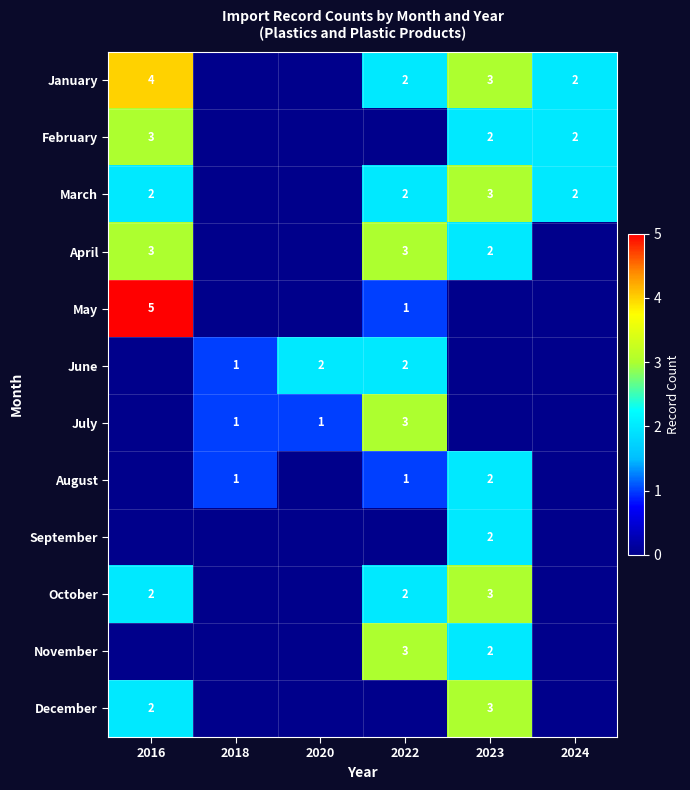

What is the sum of the July values at 2022 and 2020?

4